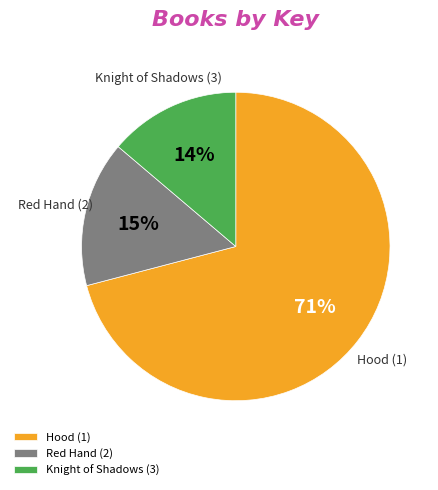

What is the smallest slice in the pie chart?

Knight of Shadows (3)